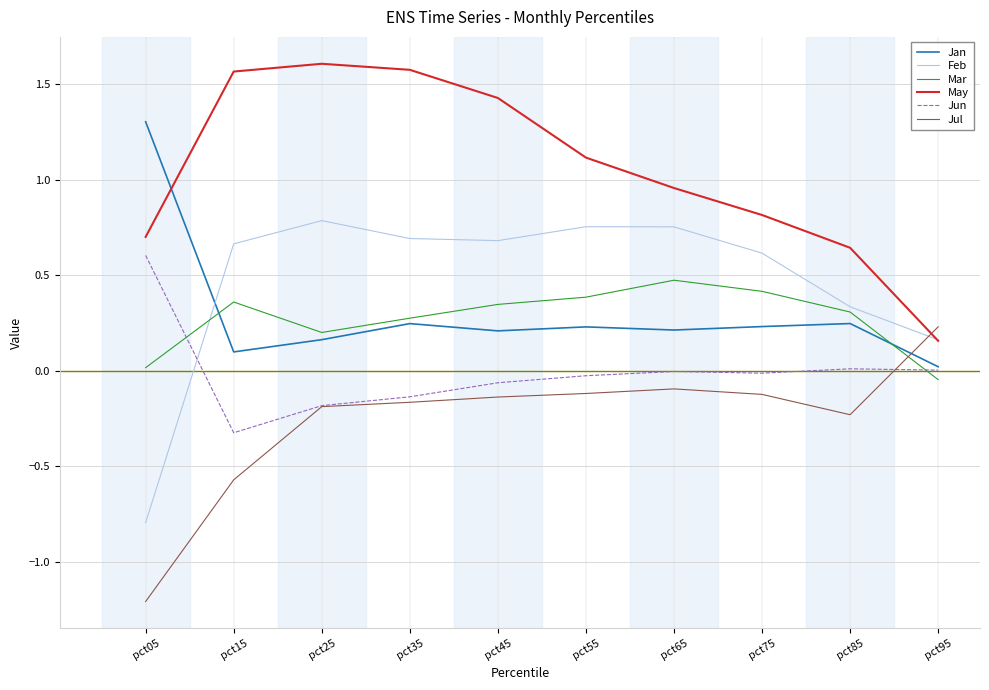

Which series has the largest total across all categories?

May